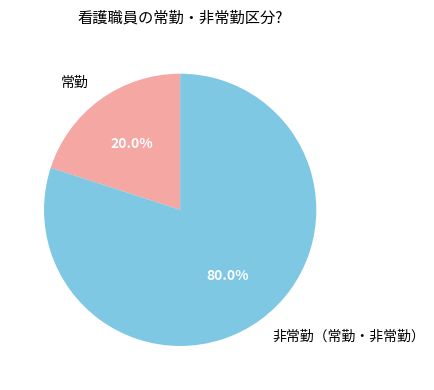

Approximately how many times larger is the value at 非常勤（常勤・非常勤） compared to 常勤?

4.0